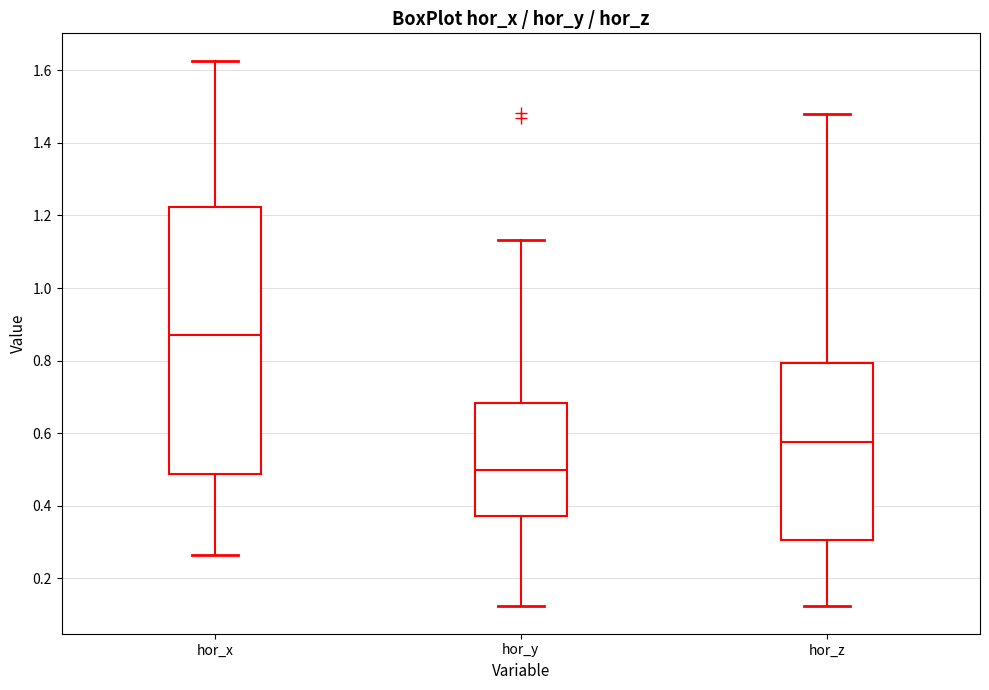

Where does the upper whisker of the box for hor_y end on the y-axis? The values are not printed on the chart, so give them approximately, as read against the axis.

1.14